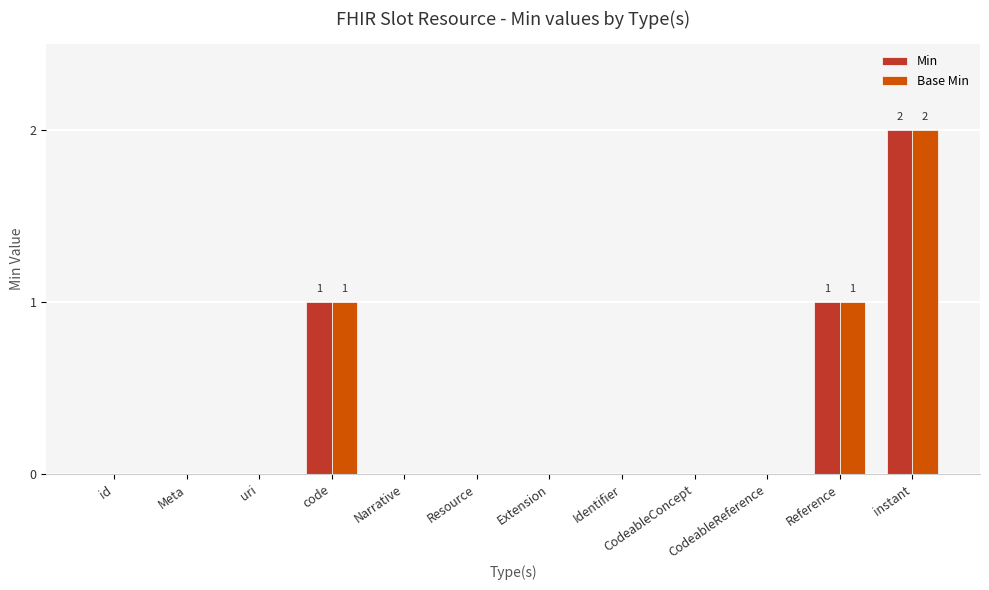

Is it true that Base Min equals -1 at Extension?

False